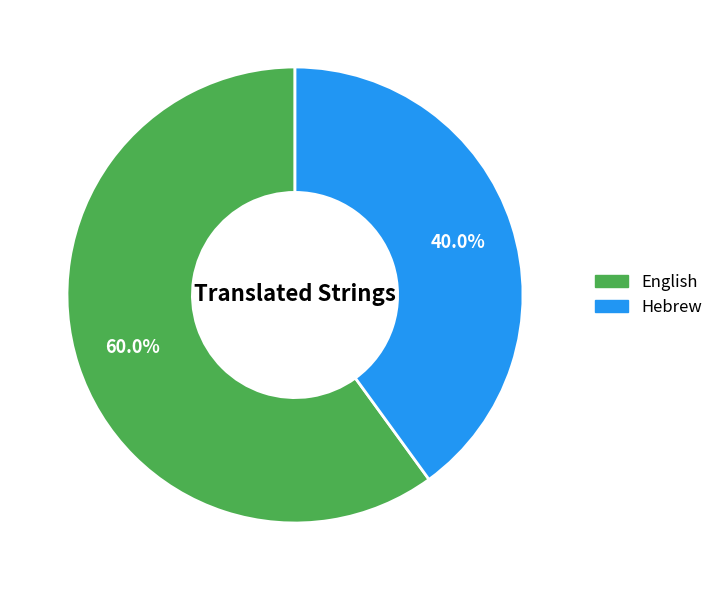

Is there any slice that represents more than half of the pie?

Yes